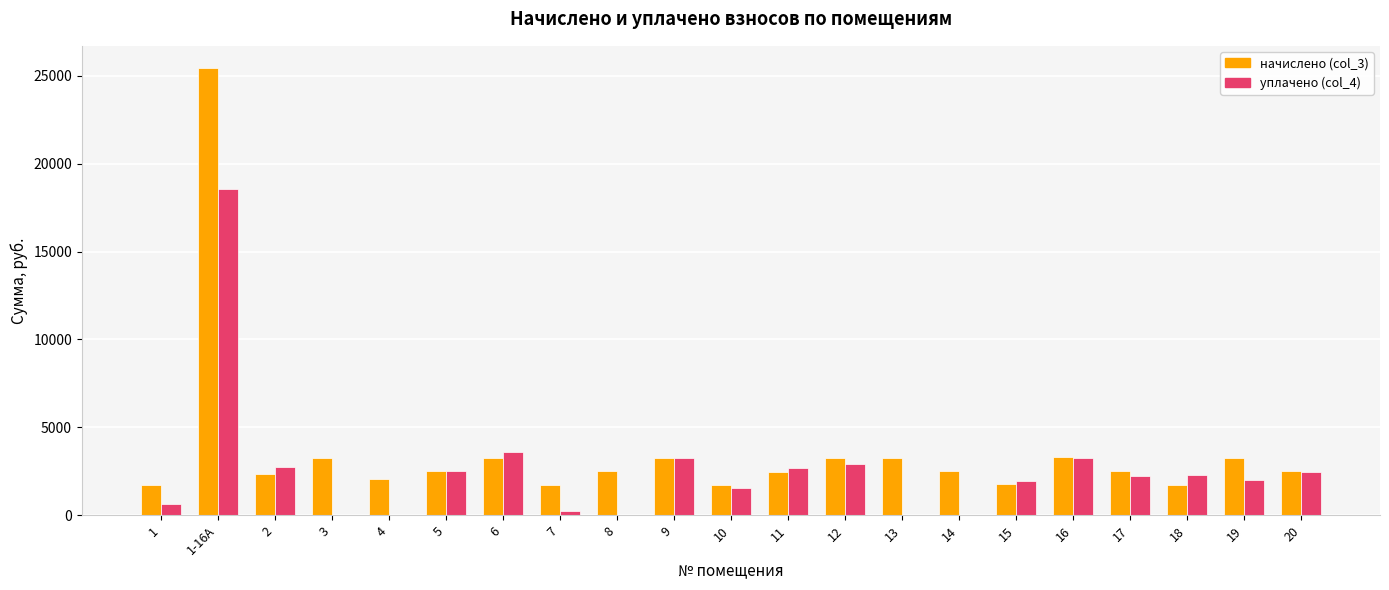

Does the chart contain stacked bars?

No